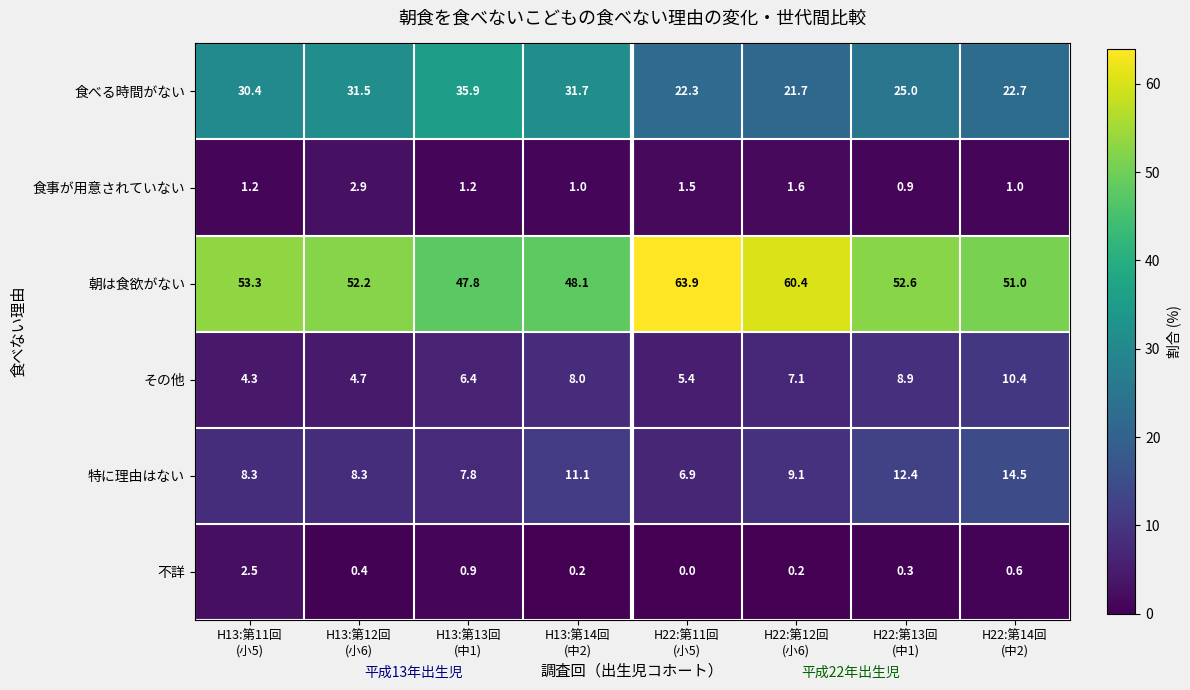

What is the highest value of the 食べる時間がない series?

35.9